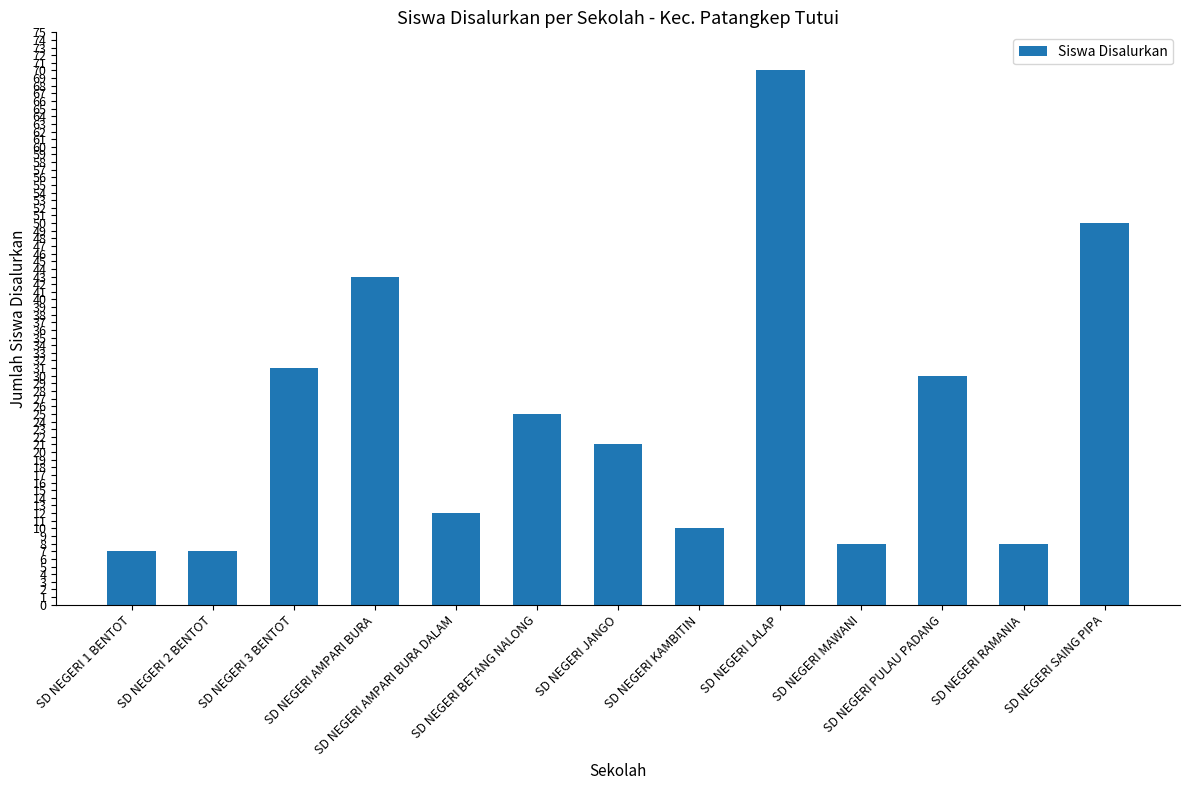

Reading left to right, what are all the values shown in this chart?

SD NEGERI 1 BENTOT=7	SD NEGERI 2 BENTOT=7	SD NEGERI 3 BENTOT=31	SD NEGERI AMPARI BURA=43	SD NEGERI AMPARI BURA DALAM=12	SD NEGERI BETANG NALONG=25	SD NEGERI JANGO=21	SD NEGERI KAMBITIN=10	SD NEGERI LALAP=70	SD NEGERI MAWANI=8	SD NEGERI PULAU PADANG=30	SD NEGERI RAMANIA=8	SD NEGERI SAING PIPA=50